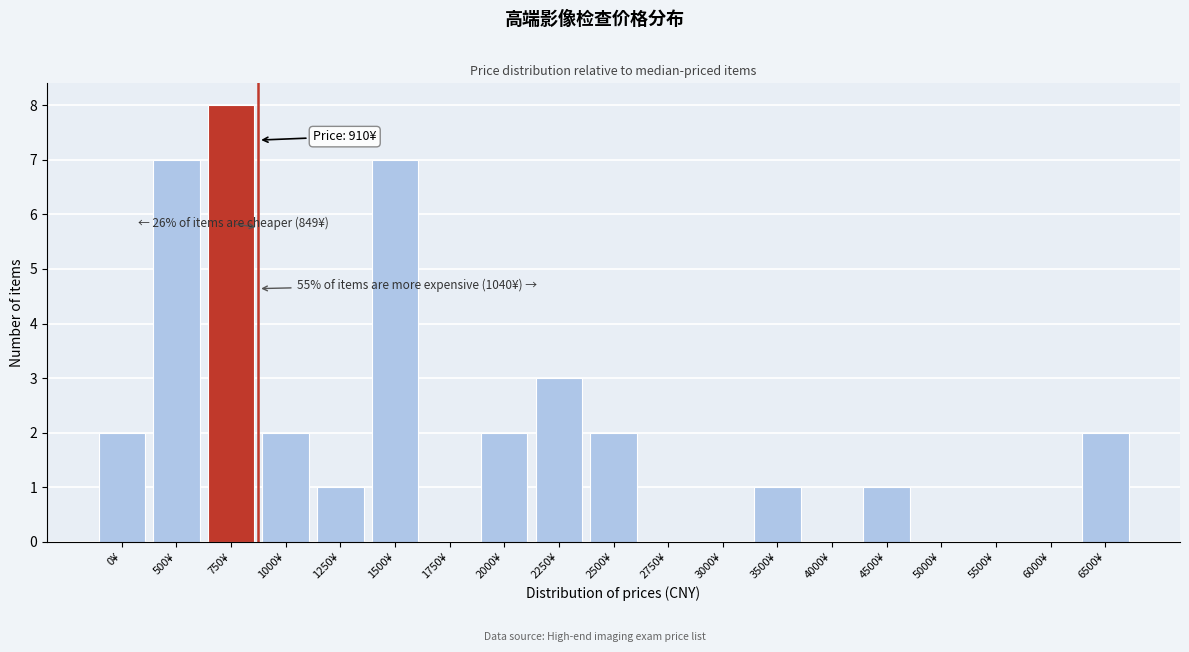

Reading left to right, transcribe all the data shown in this chart.

0¥=2	500¥=7	750¥=8	1000¥=2	1250¥=1	1500¥=7	1750¥=0	2000¥=2	2250¥=3	2500¥=2	2750¥=0	3000¥=0	3500¥=1	4000¥=0	4500¥=1	5000¥=0	5500¥=0	6000¥=0	6500¥=2